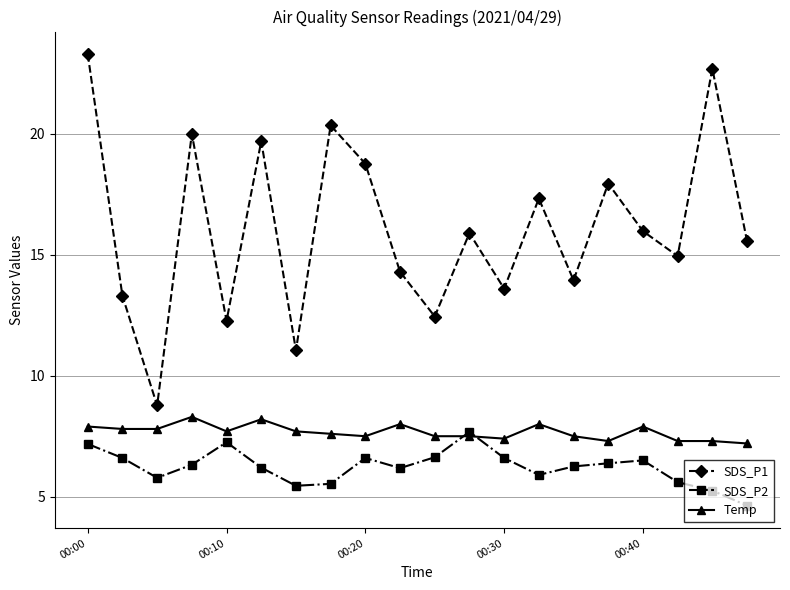

What is the value of the SDS_P1 point at the 4th from the left?

20.0